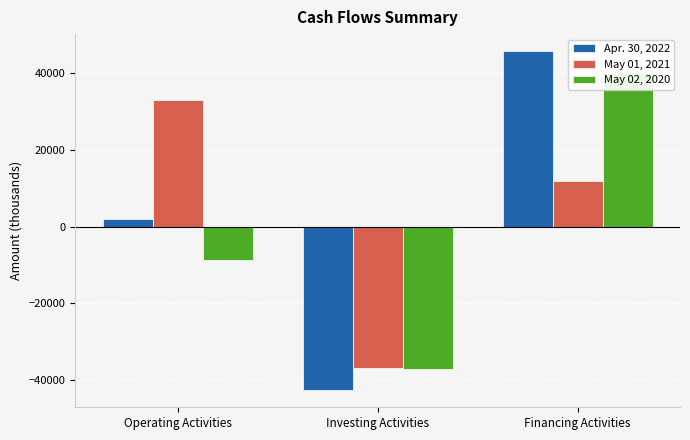

How many values in the May 02, 2020 series exceed -8676?

1